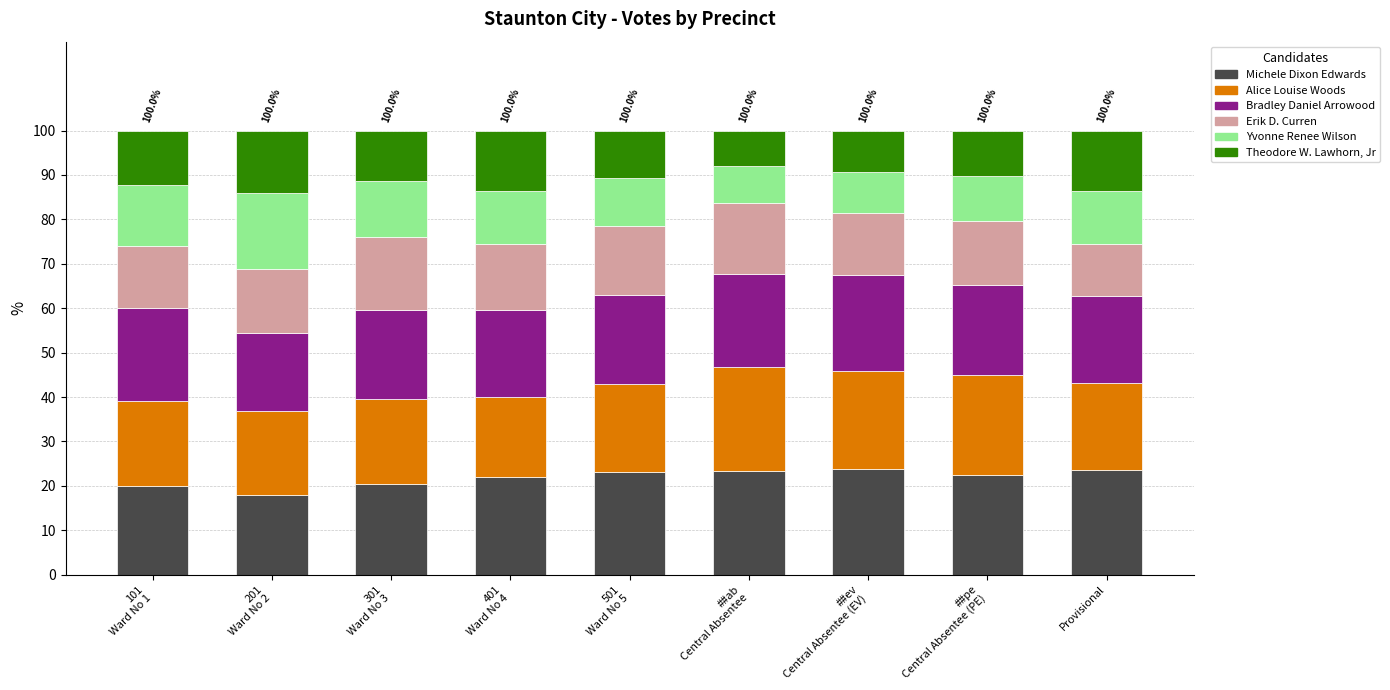

What is the sum of all Michele Dixon Edwards values?

196.7